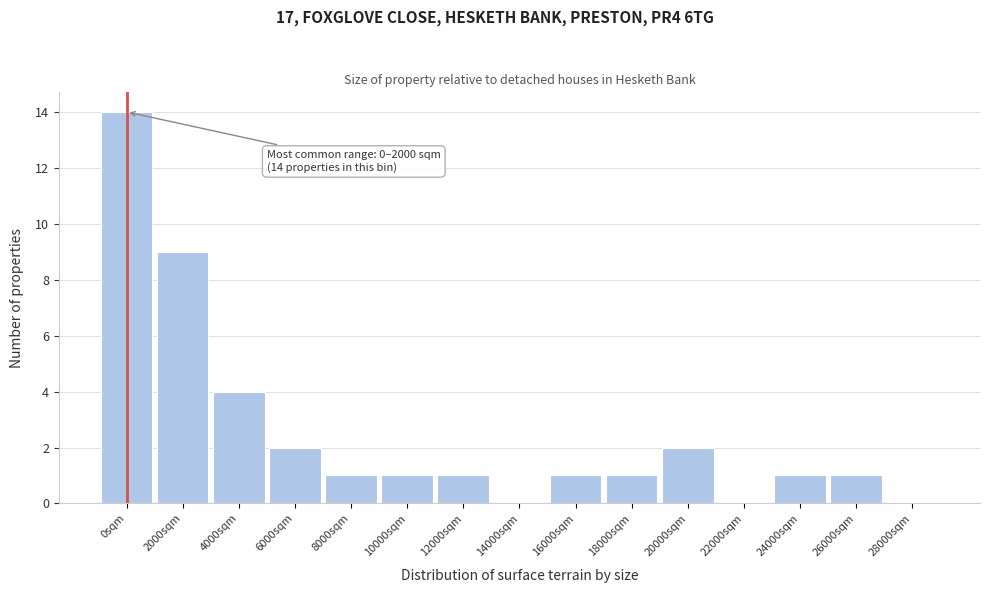

Reading left to right, list all the values displayed in this chart.

0sqm=14	2000sqm=9	4000sqm=4	6000sqm=2	8000sqm=1	10000sqm=1	12000sqm=1	14000sqm=0	16000sqm=1	18000sqm=1	20000sqm=2	22000sqm=0	24000sqm=1	26000sqm=1	28000sqm=0